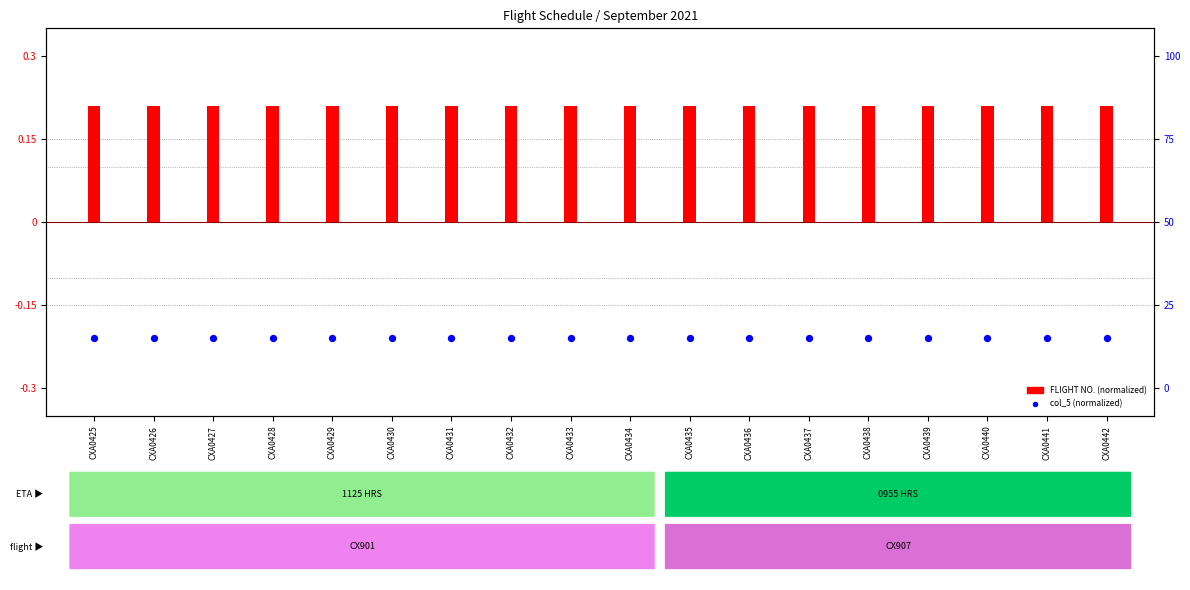

Which series has the largest Y range (max minus min)?

FLIGHT NO. (normalized)